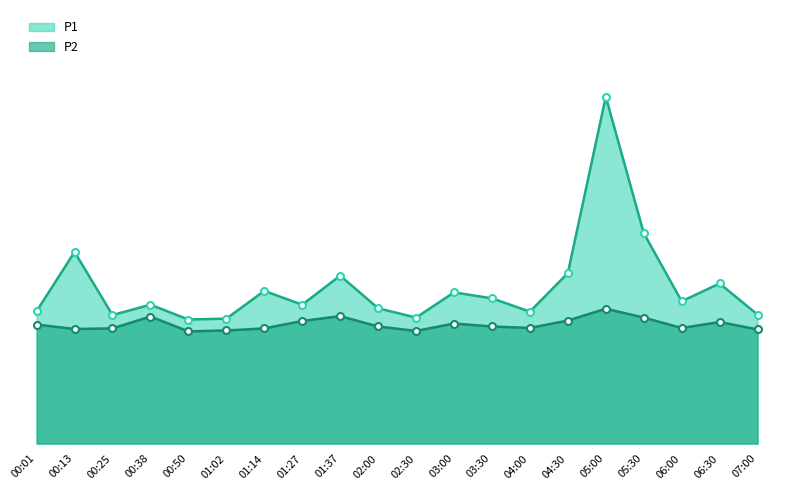

Does the chart have visible grid lines?

No